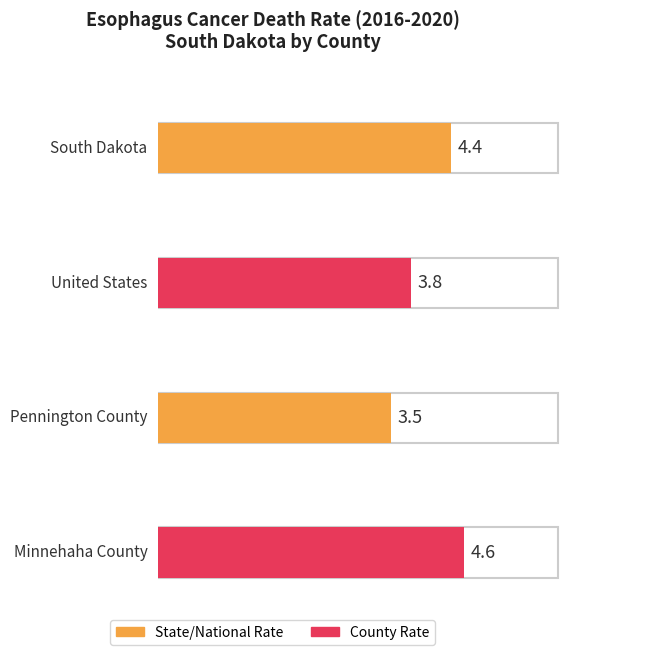

Rank the categories by value from lowest to highest.

Pennington County, United States, South Dakota, Minnehaha County